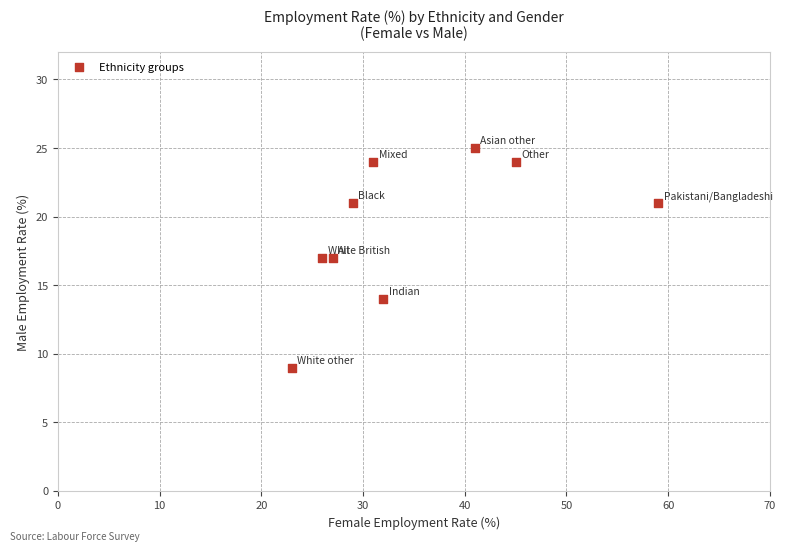

What is the range of X values (max minus min)?

36